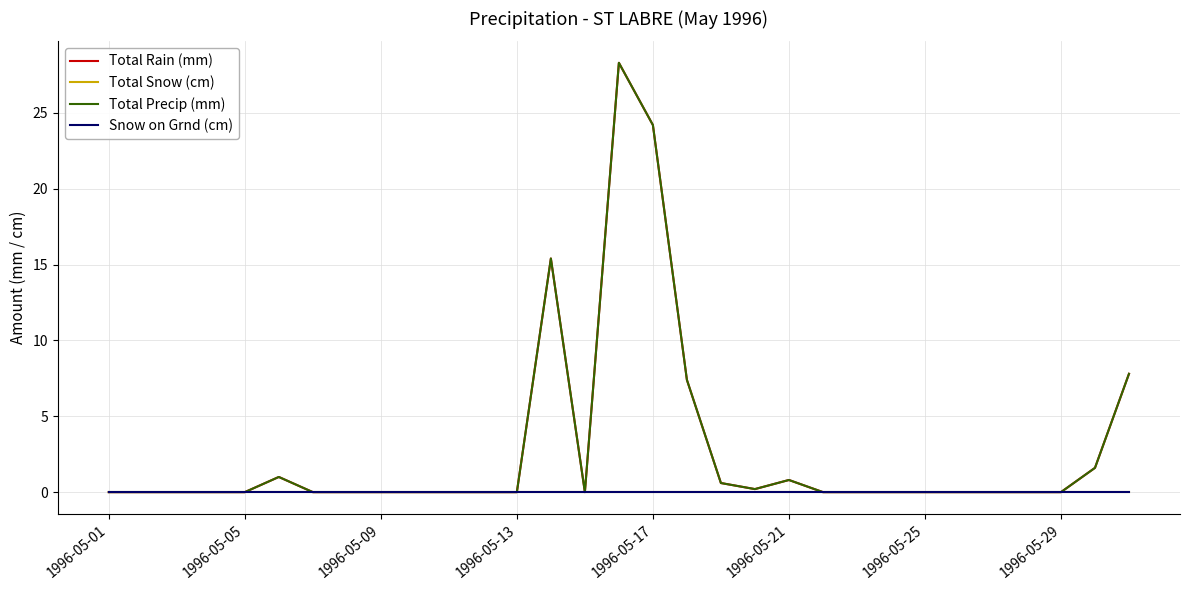

Is this an area chart (filled region under the line)?

No